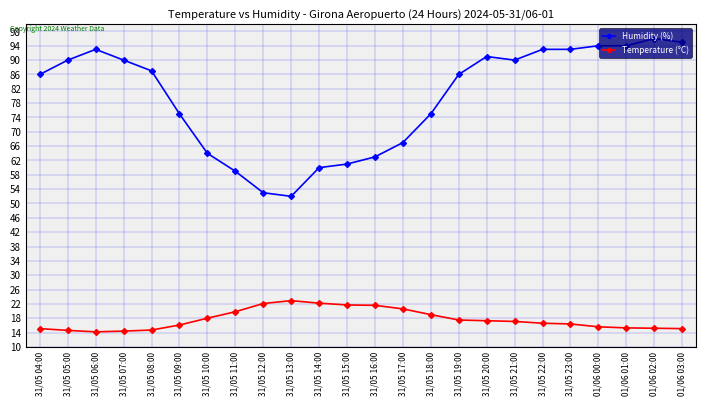

Which series has the largest range (max minus min)?

Humidity (%)